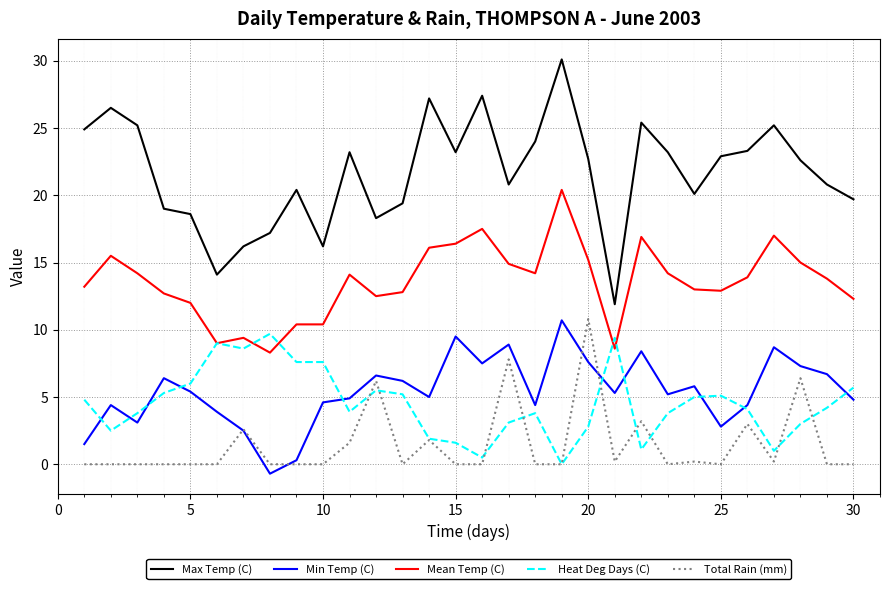

Which series has the widest spread of values?

Max Temp (C)